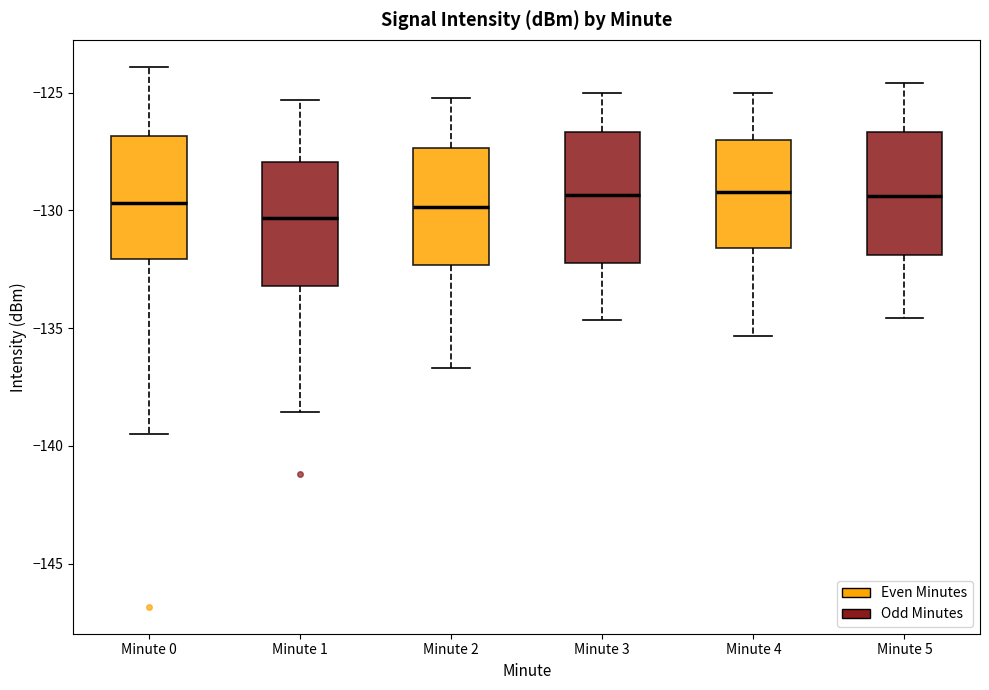

Reading left to right, transcribe this box plot: for each box, give where its median line is, the range the box spans, and where its two whiskers end, as read against the y-axis. The values are not printed on the chart, so give them approximately, as read against the axis.

Minute 0: median -129.5, box -132.0 to -127.0, whiskers -139.5 to -124.0
Minute 1: median -130.5, box -133.0 to -128.0, whiskers -138.5 to -125.5
Minute 2: median -130.0, box -132.5 to -127.5, whiskers -136.5 to -125.0
Minute 3: median -129.5, box -132.5 to -126.5, whiskers -134.5 to -125.0
Minute 4: median -129.0, box -131.5 to -127.0, whiskers -135.5 to -125.0
Minute 5: median -129.5, box -132.0 to -126.5, whiskers -134.5 to -124.5